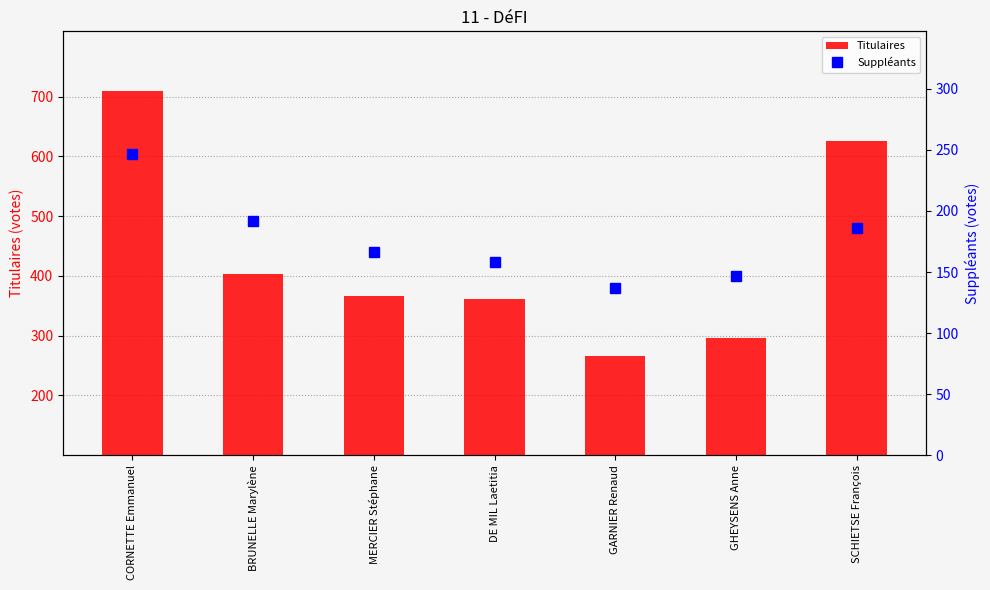

Does the chart contain any negative values?

No